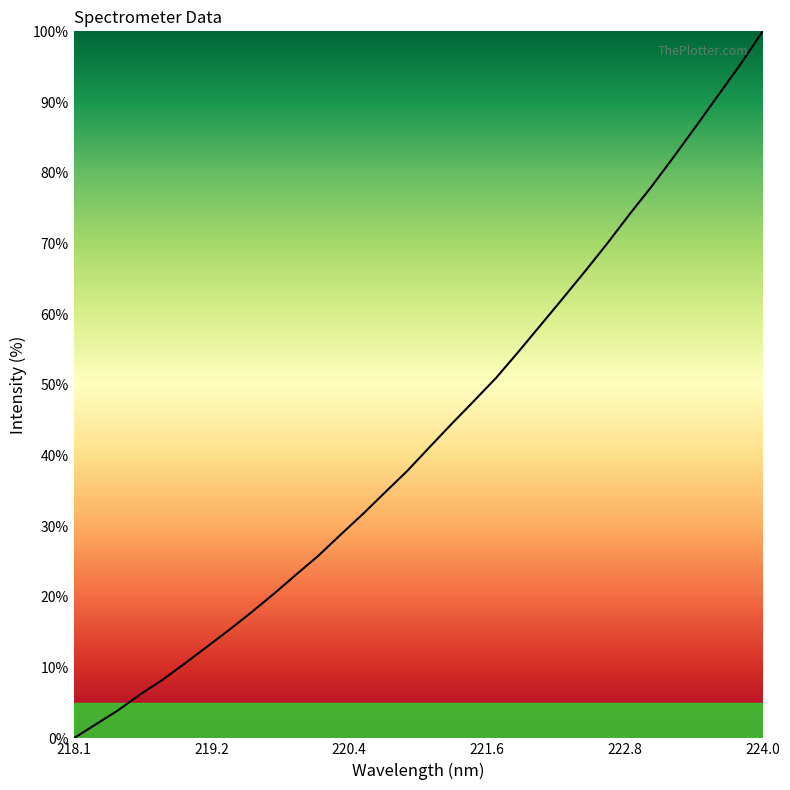

What is the maximum value shown in the chart?

100.0